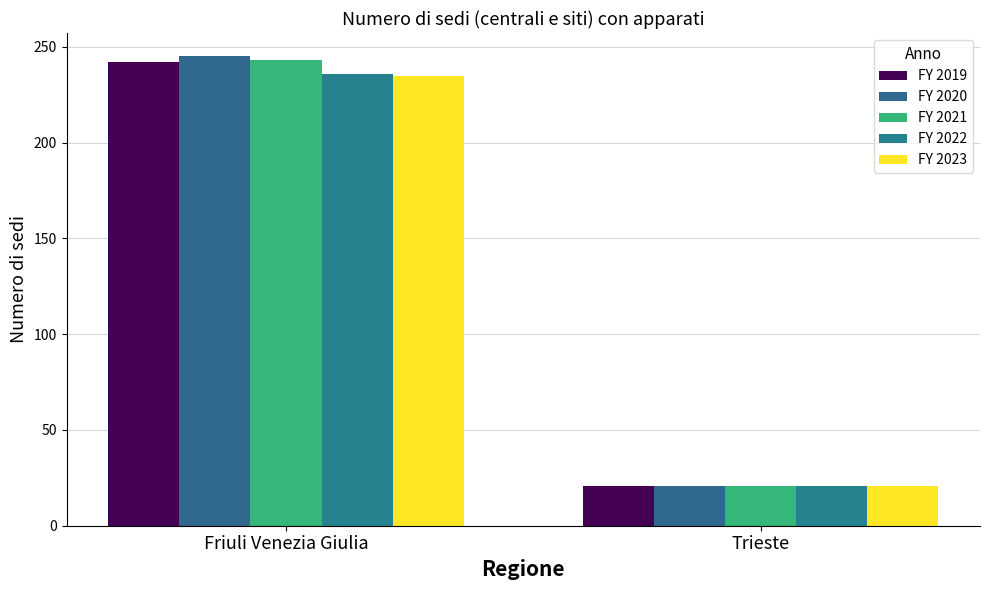

What is the average value of the FY 2021 series?

132